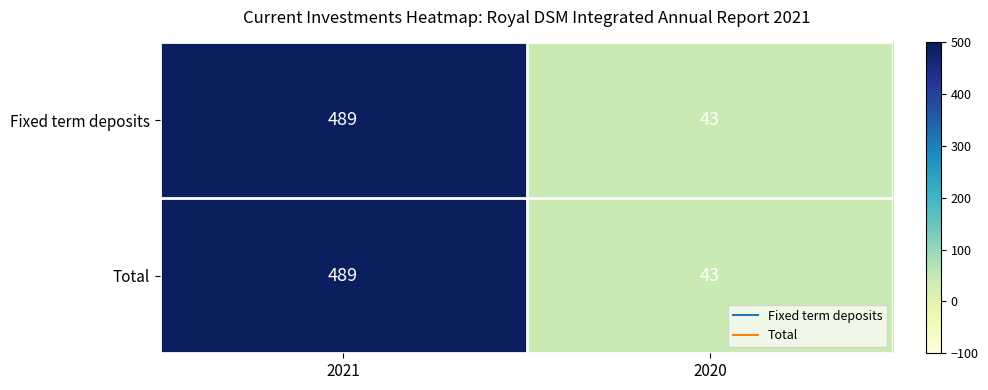

What is the approximate value of Fixed term deposits at 2020, to the nearest 50?

50